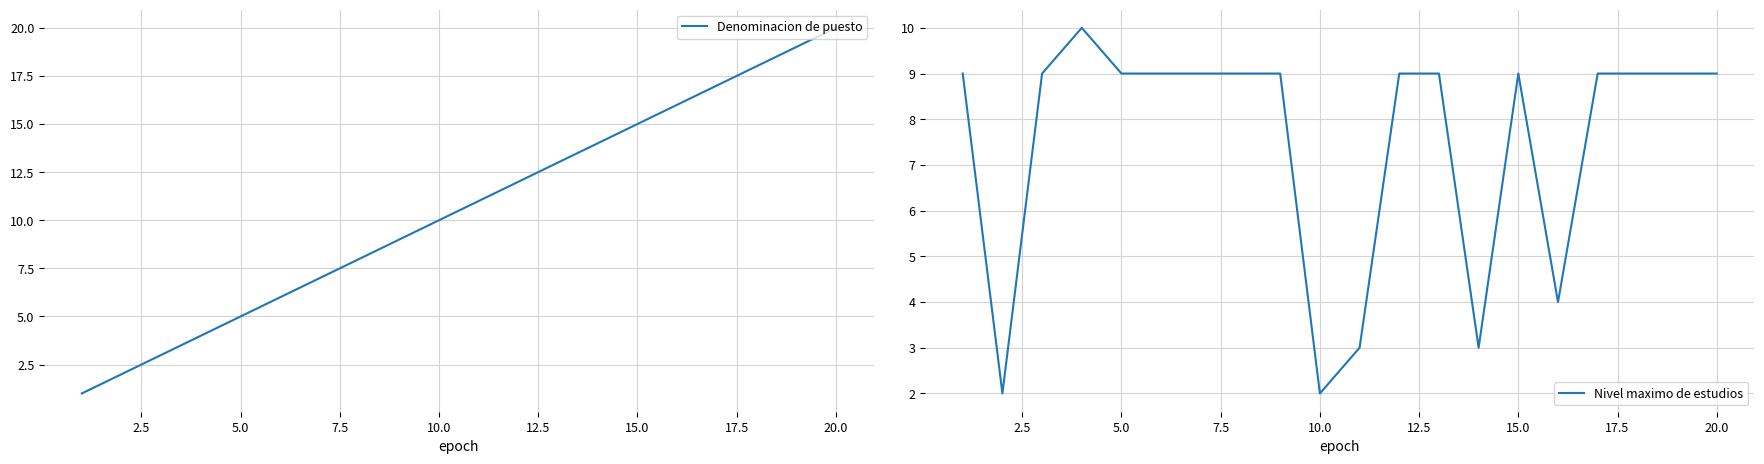

Between 10.0 and 20.0, which series saw the biggest shift?

Denominacion de puesto